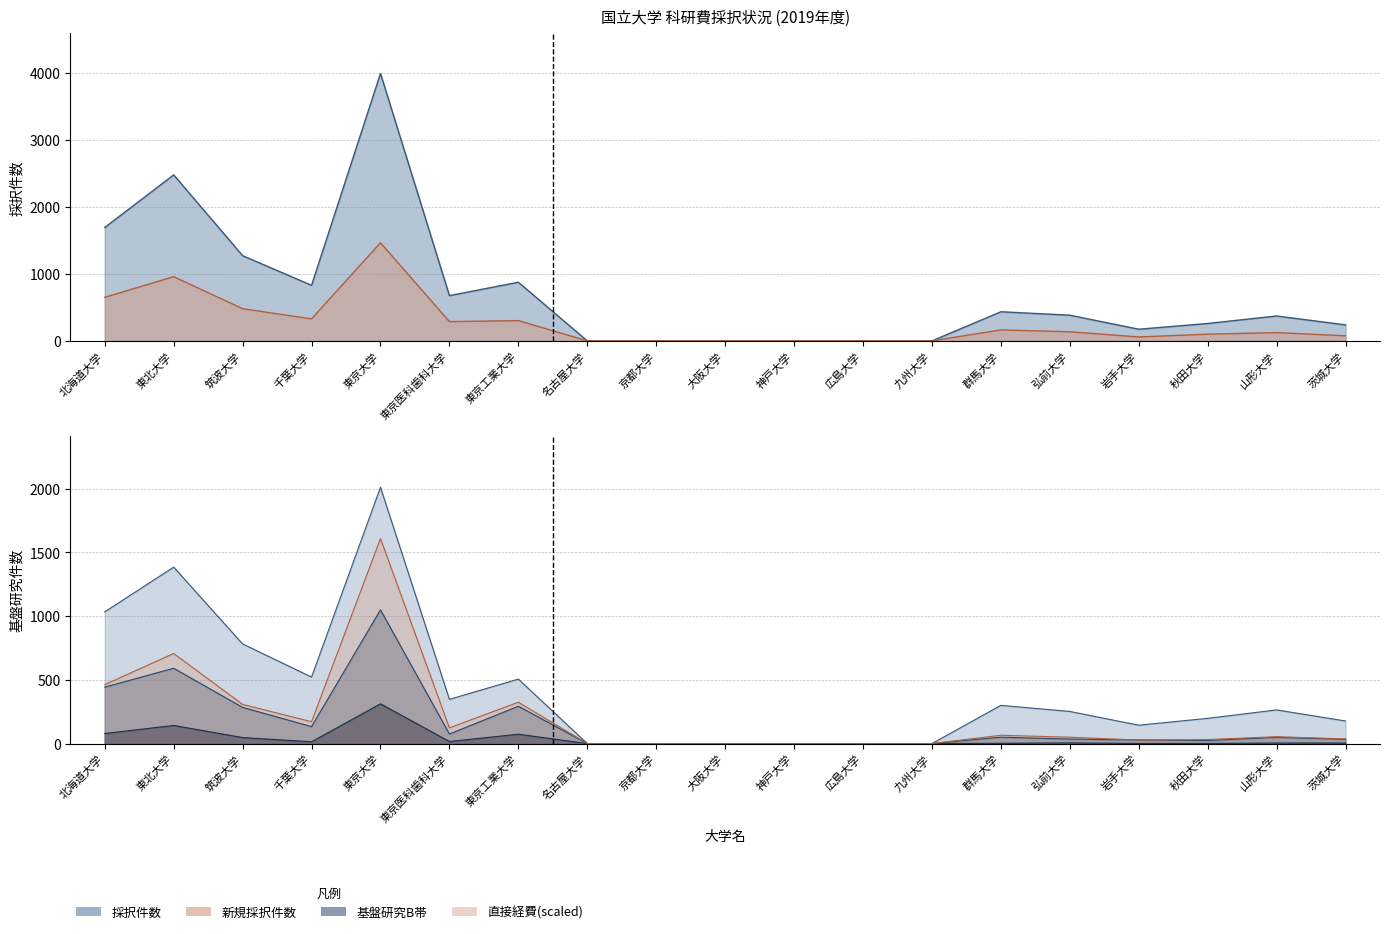

What is the difference between the maximum and minimum values in the 基盤研究B series?

1050.0